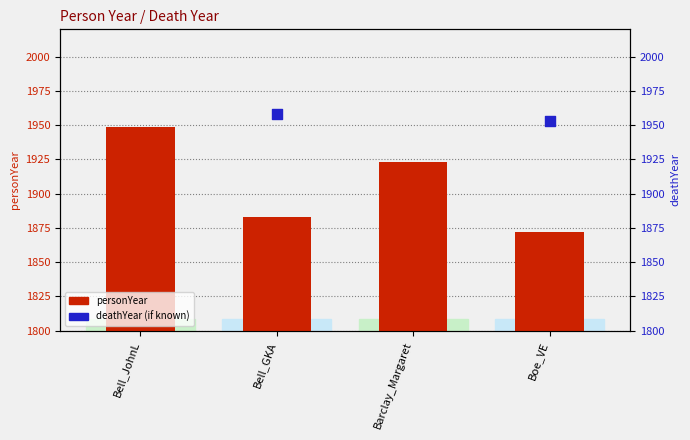

What is the change in value from Bell_JohnL to Boe_VE?

-77